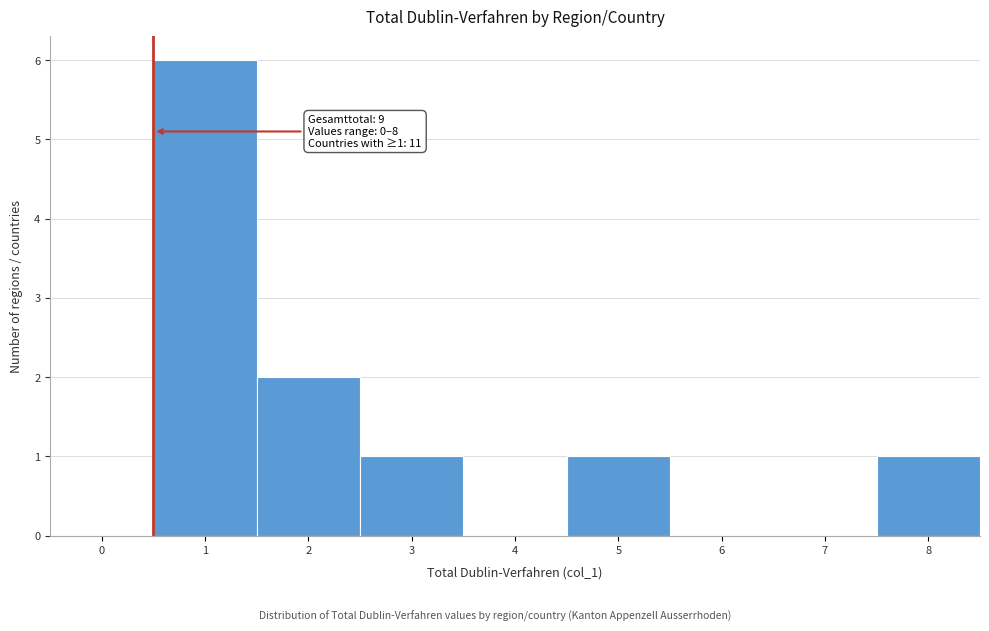

Reading left to right, extract all data points from this chart.

0=0	1=6	2=2	3=1	4=0	5=1	6=0	7=0	8=1